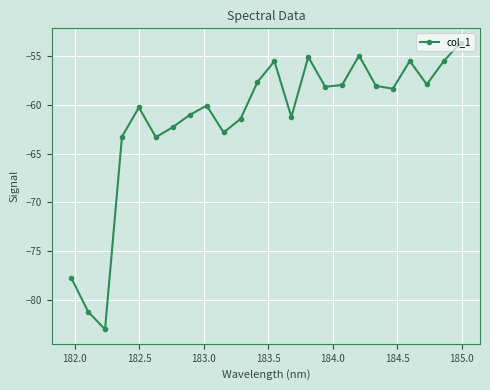

What is the difference between the second highest and minimum values?

28.1